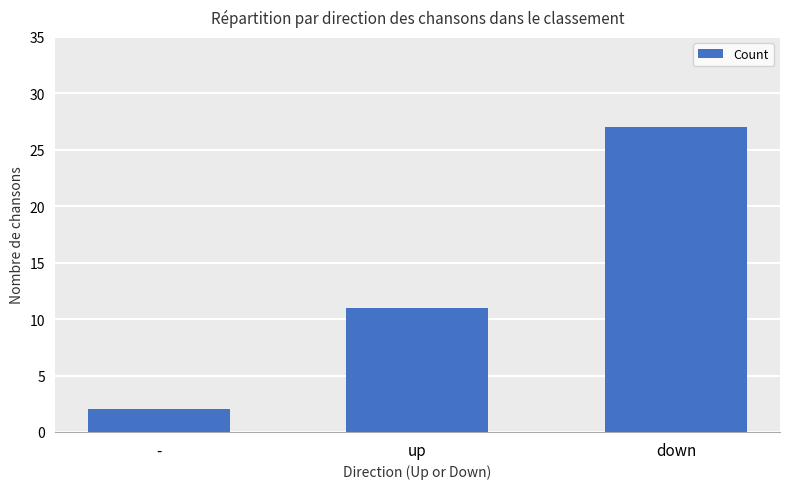

Which category has the highest value across all series?

down